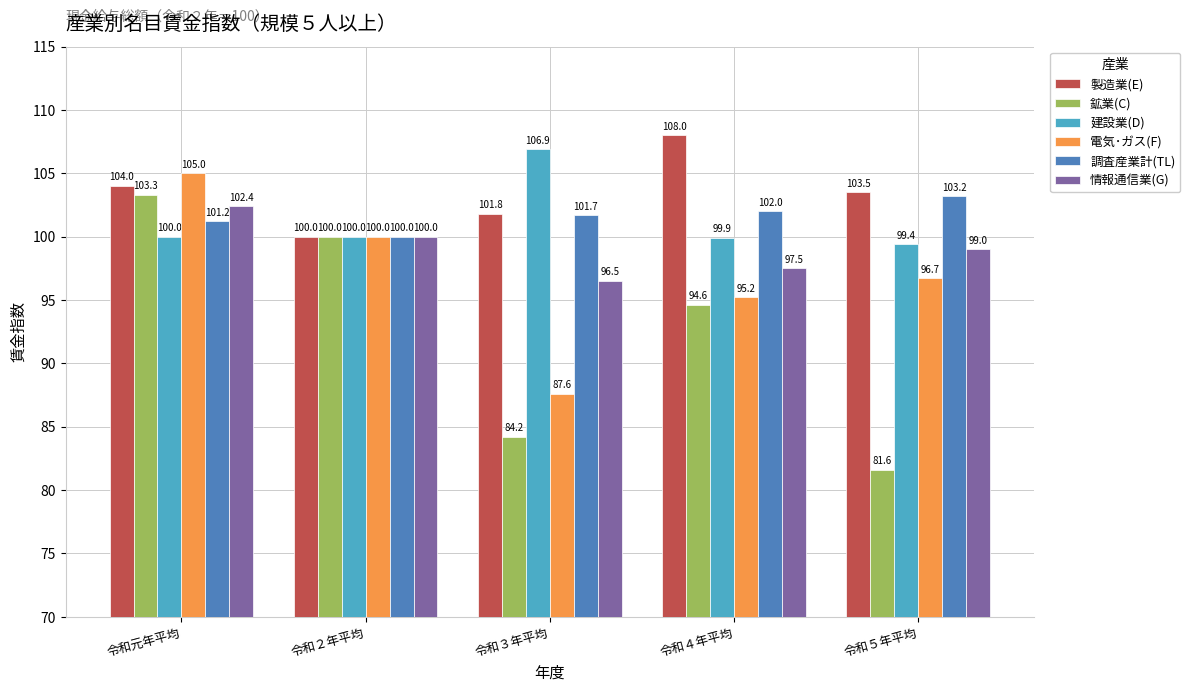

Does the chart contain any negative values?

No